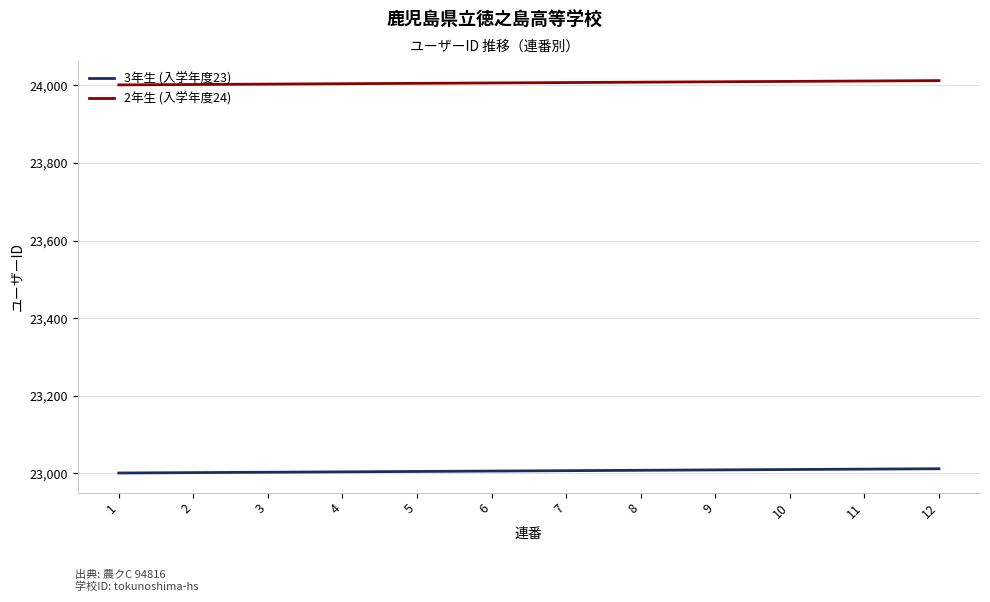

Is the value of 2年生 (入学年度24) at 10 greater than the value of 3年生 (入学年度23) at 10?

Yes